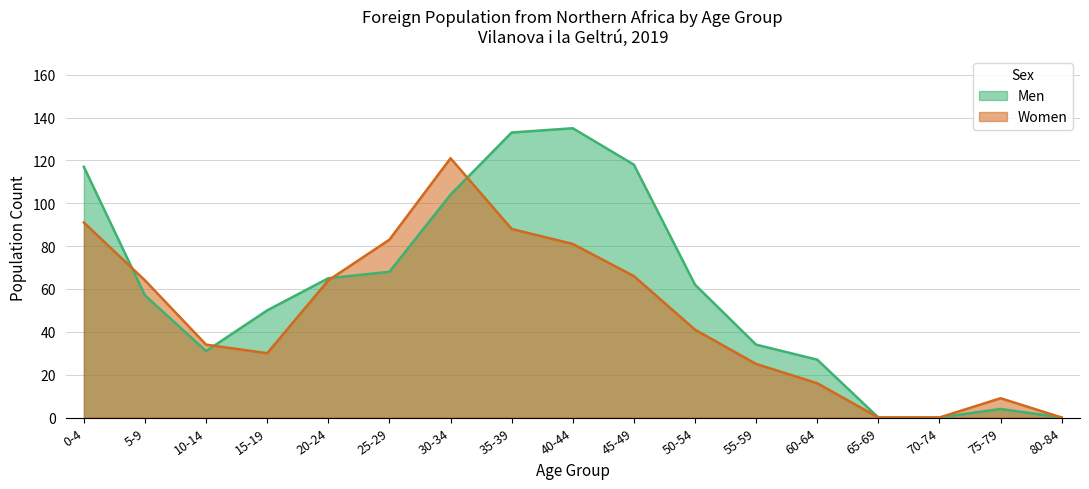

How many data points in Men are above 57?

8